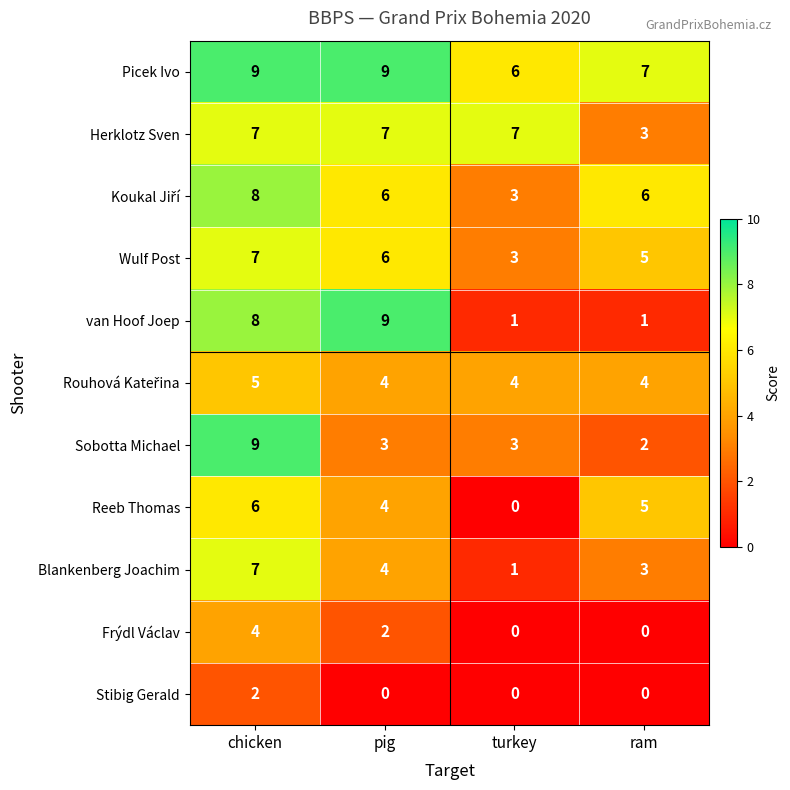

The value of Herklotz Sven at pig is 7. True or false?

True